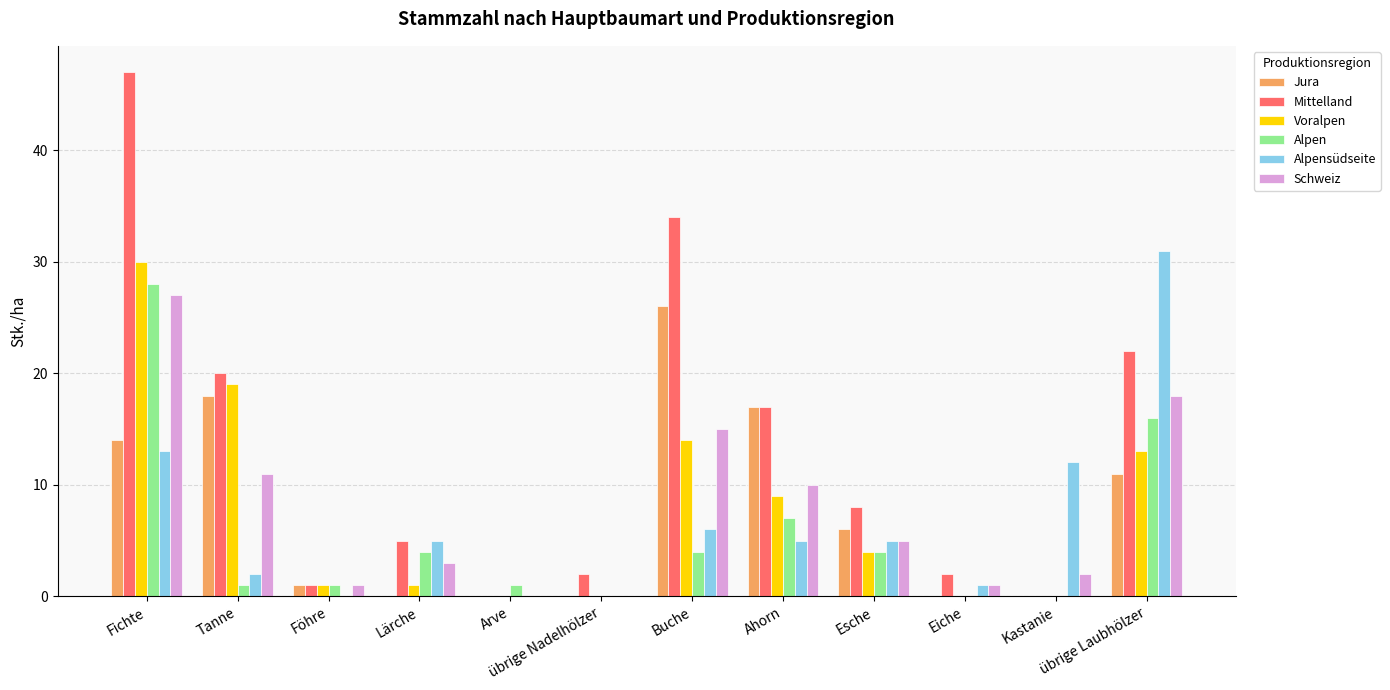

At which label does Mittelland reach its peak?

Fichte